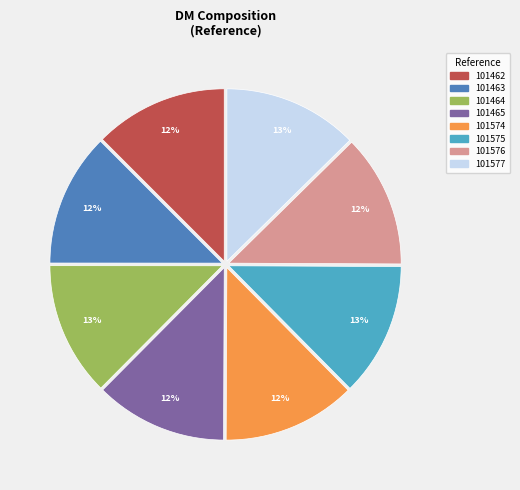

Is it true that 101576 is 12% of the pie?

True